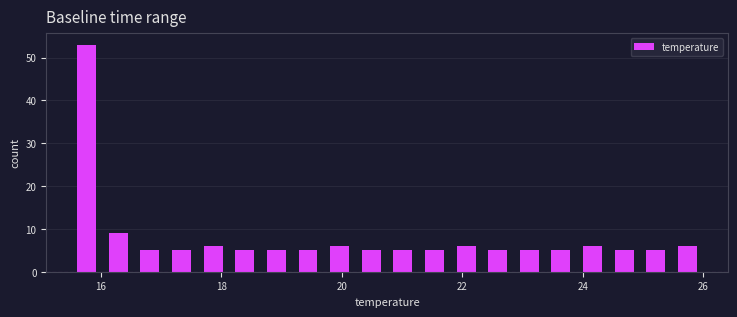

Around what value on the x-axis is the tallest bar? Give the approximate position of its centre, as read against the axis.

15.8